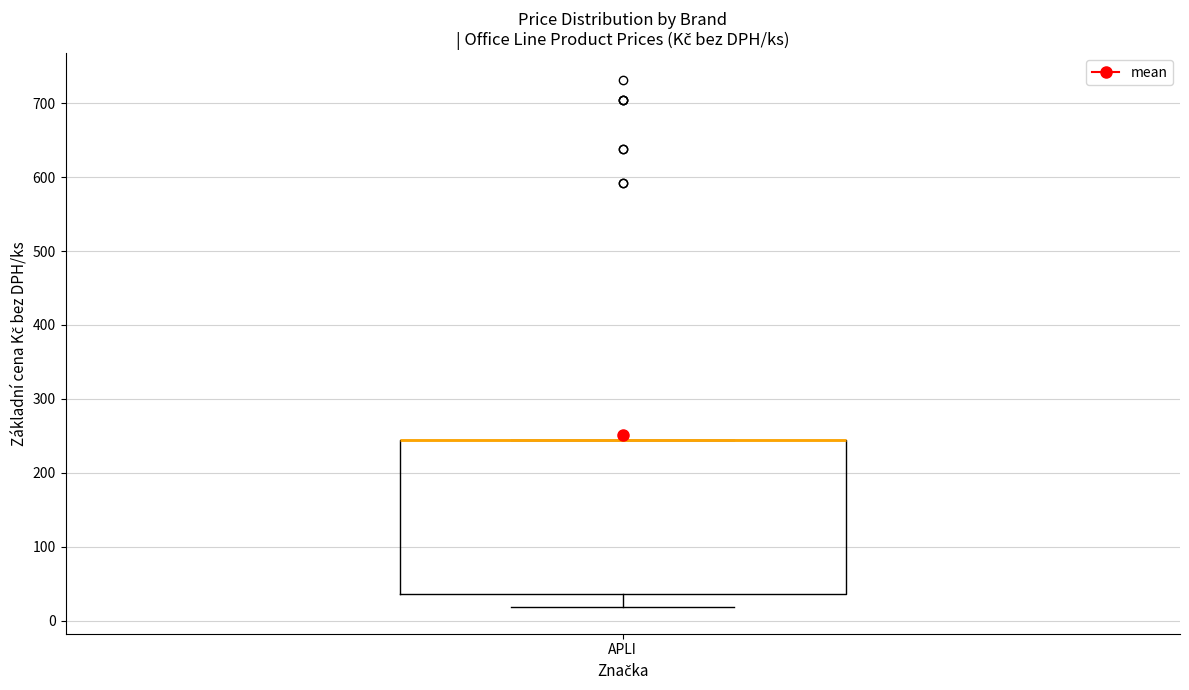

Read this box plot against the y-axis: the position of the median line, the range covered by the box, and the ends of both whiskers. The values are not printed on the chart, so give them approximately, as read against the axis.

median 240 (drawn on the box's upper edge), box 40 to 240, whiskers 20 to 240